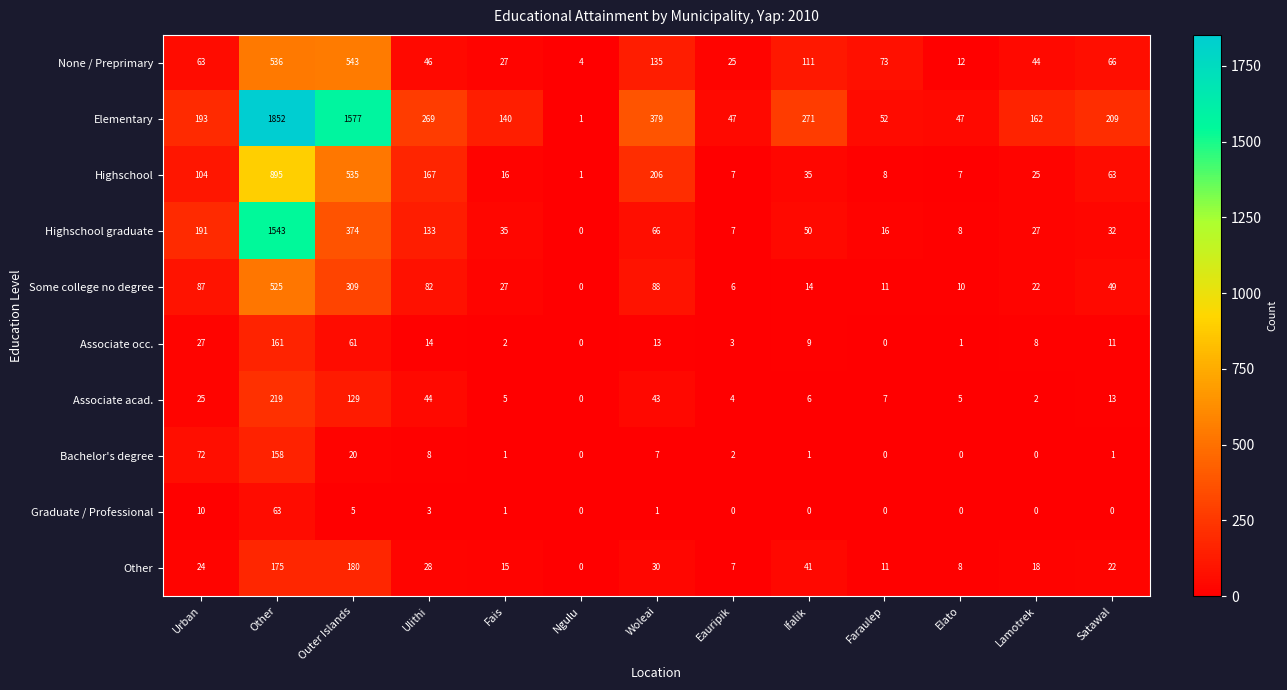

What is the greatest value displayed?

1852